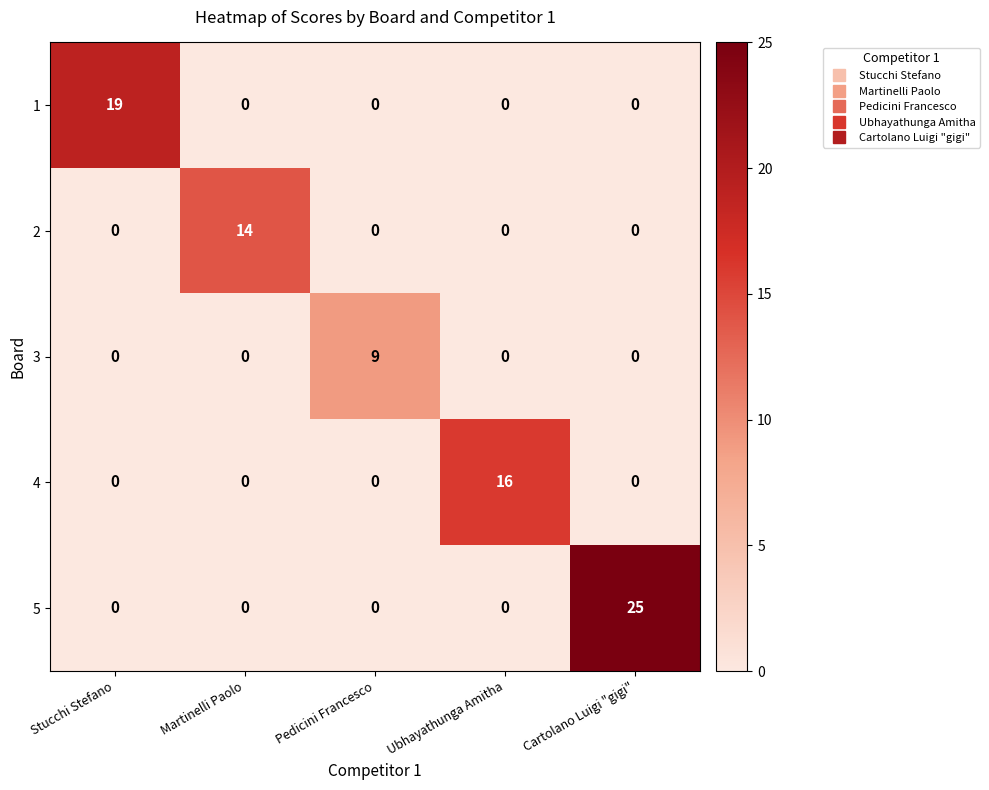

Which series changed the most between Stucchi Stefano and Cartolano Luigi "gigi"?

5